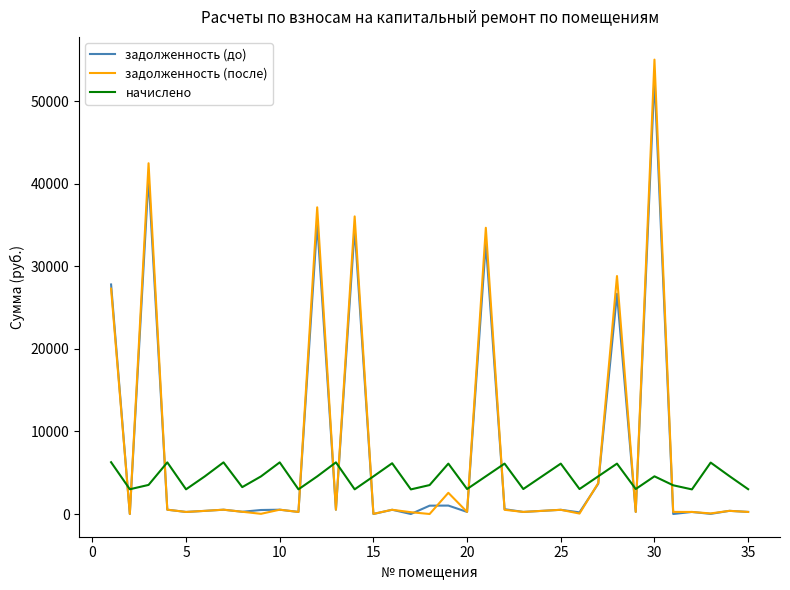

At how many categories does at least one series exceed 48946?

1